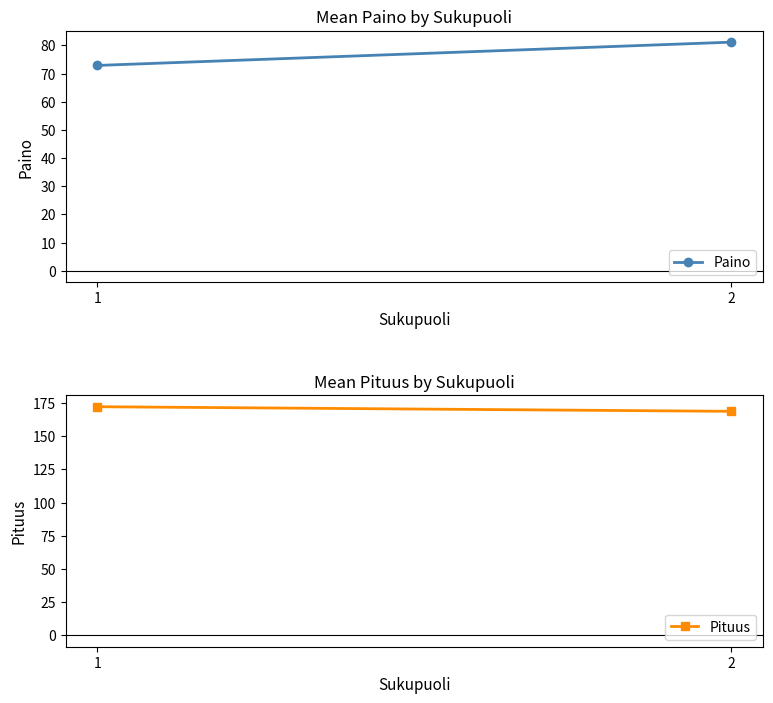

At how many categories does at least one series exceed 85?

2